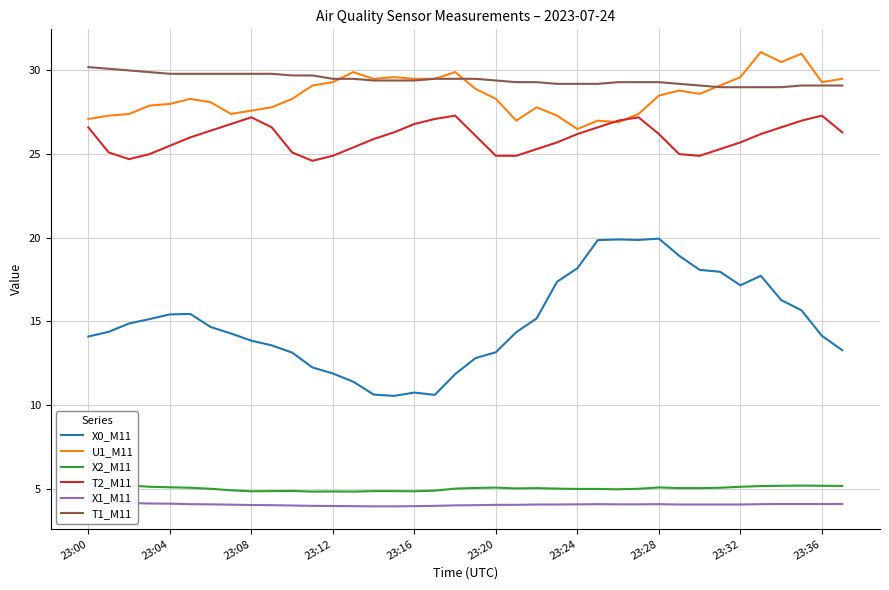

What is the sum of the U1_M11 values at 15 and 27?

57.0